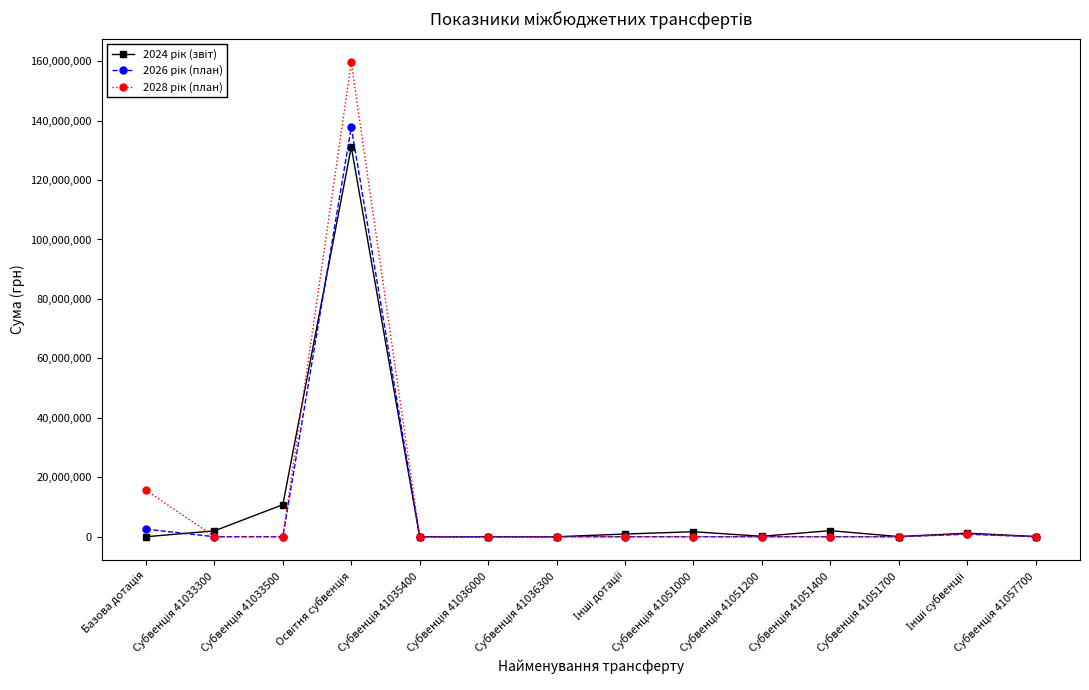

What is the maximum value shown in the chart?

159568400